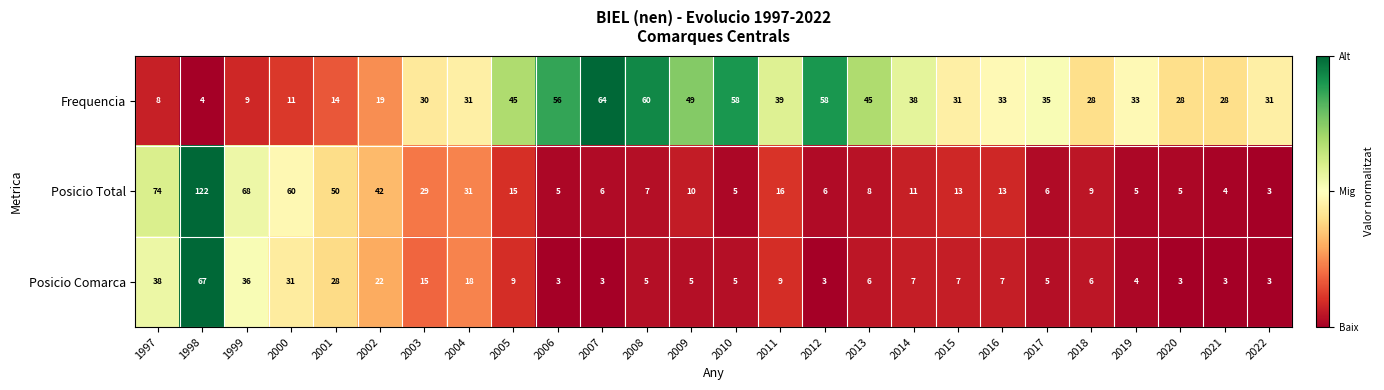

The Posicio Total series shows 4 at 2016. True or false?

False